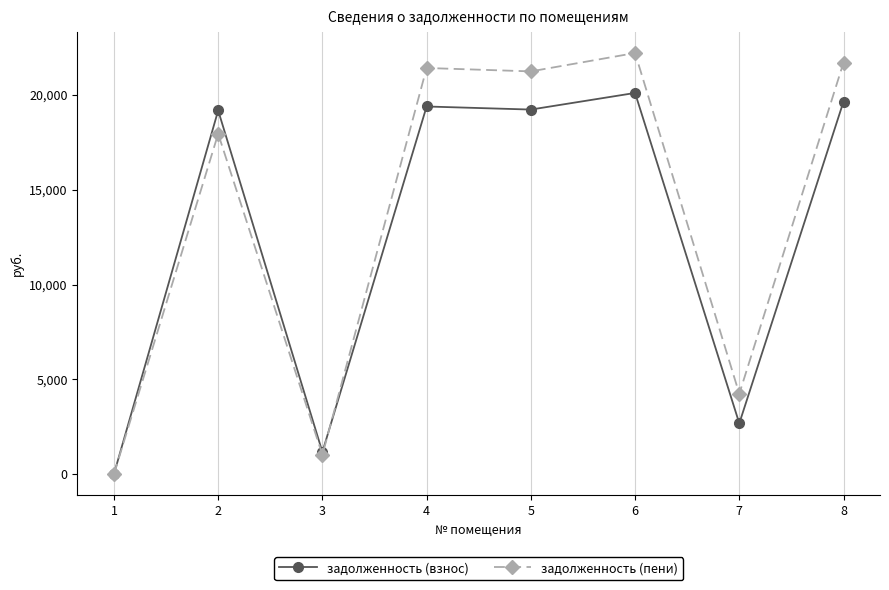

How many categories are shown in the chart?

8